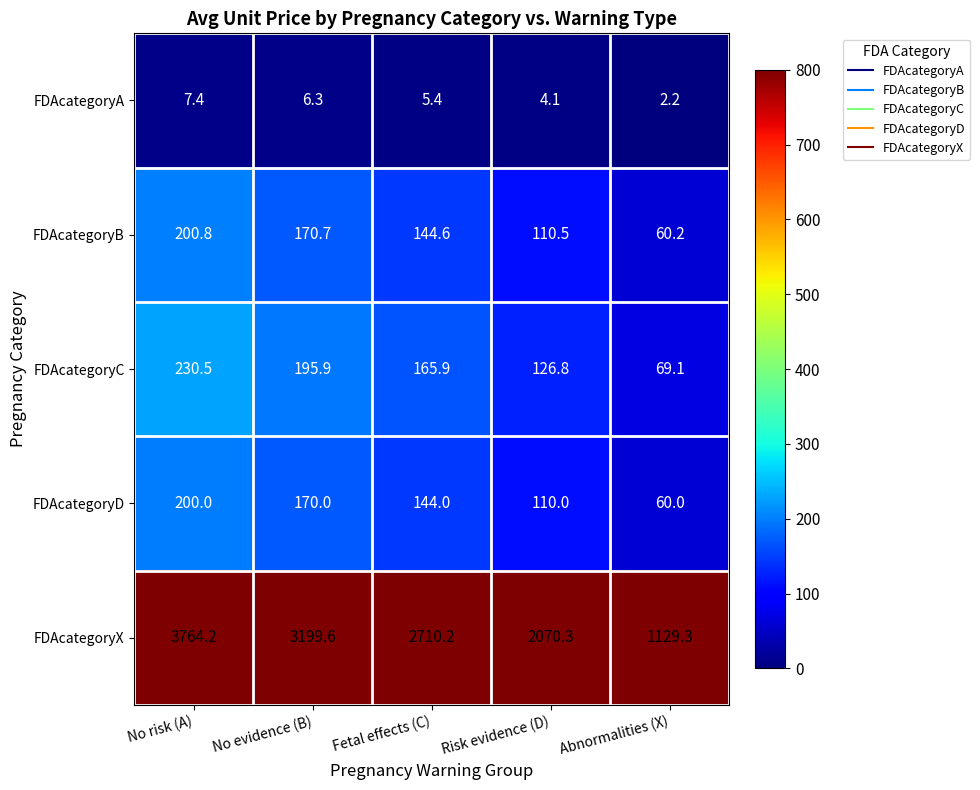

Where is FDAcategoryC nearest to the value 149?

Fetal effects (C)